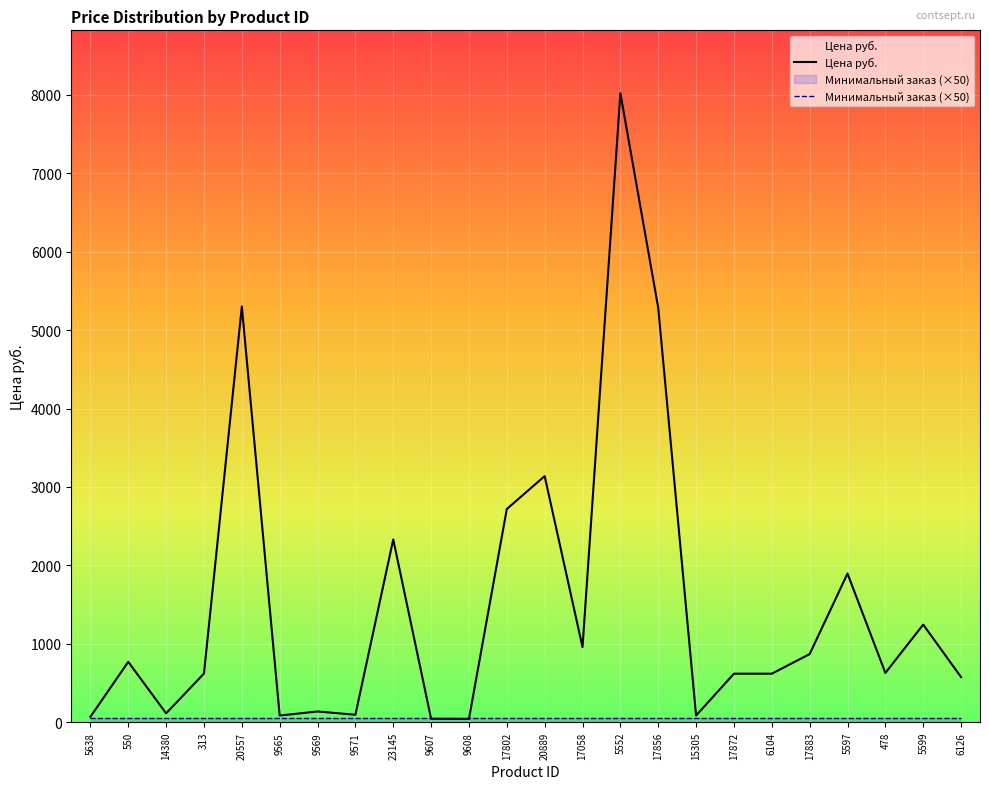

At 6104, list the series in order from largest to smallest.

Цена руб., Минимальный заказ (×50)